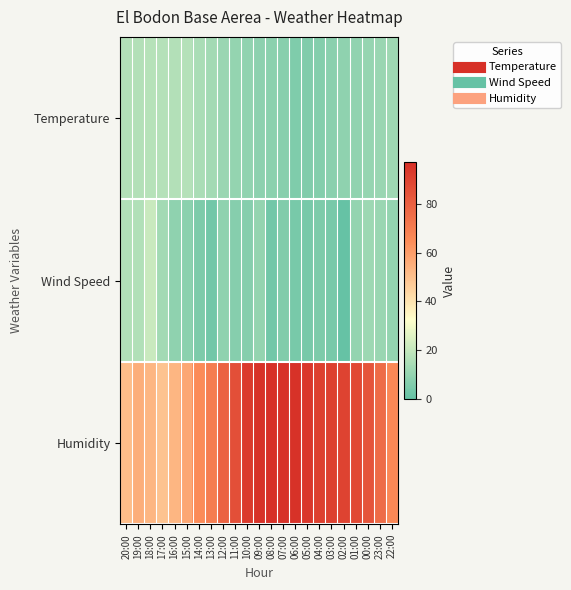

Count the number of categories in the chart.

23